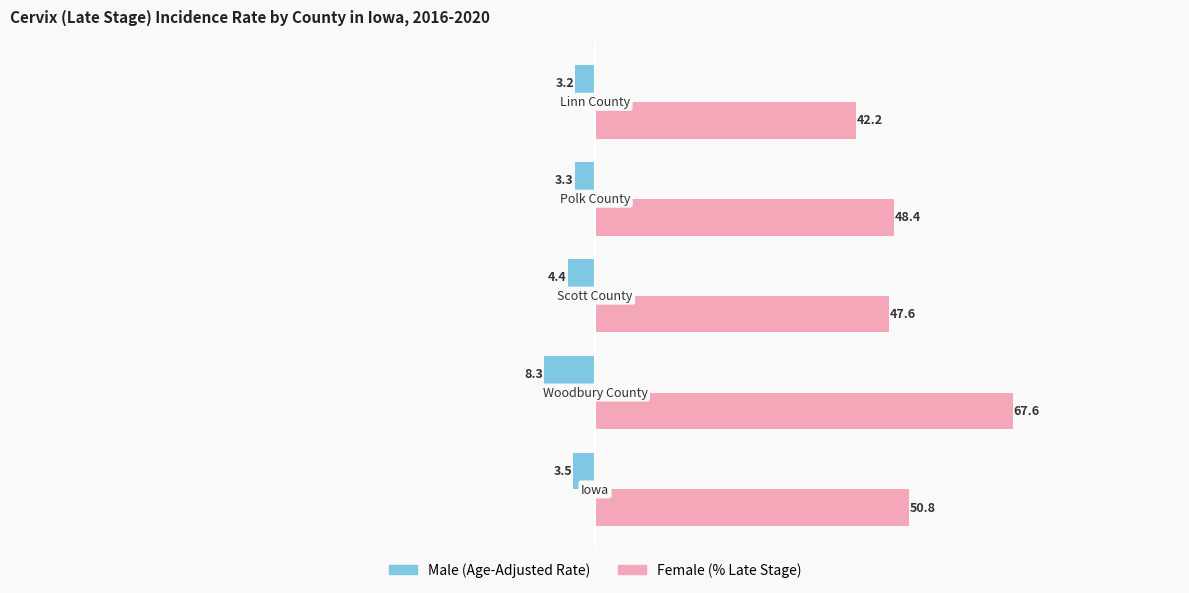

What is the maximum value shown in the chart?

67.6